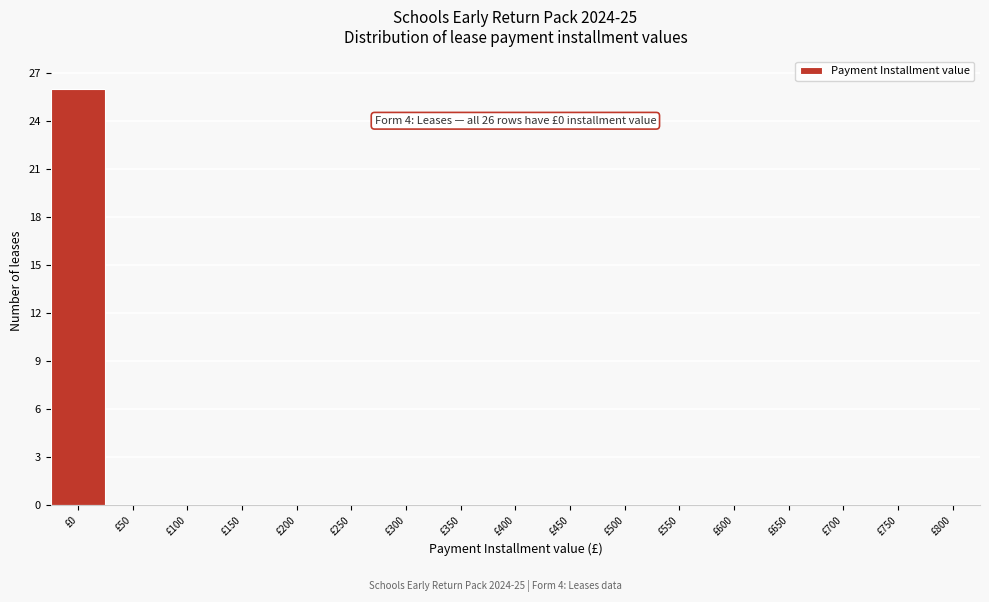

Reading left to right, transcribe all the data shown in this chart.

£0=26	£50=0	£100=0	£150=0	£200=0	£250=0	£300=0	£350=0	£400=0	£450=0	£500=0	£550=0	£600=0	£650=0	£700=0	£750=0	£800=0